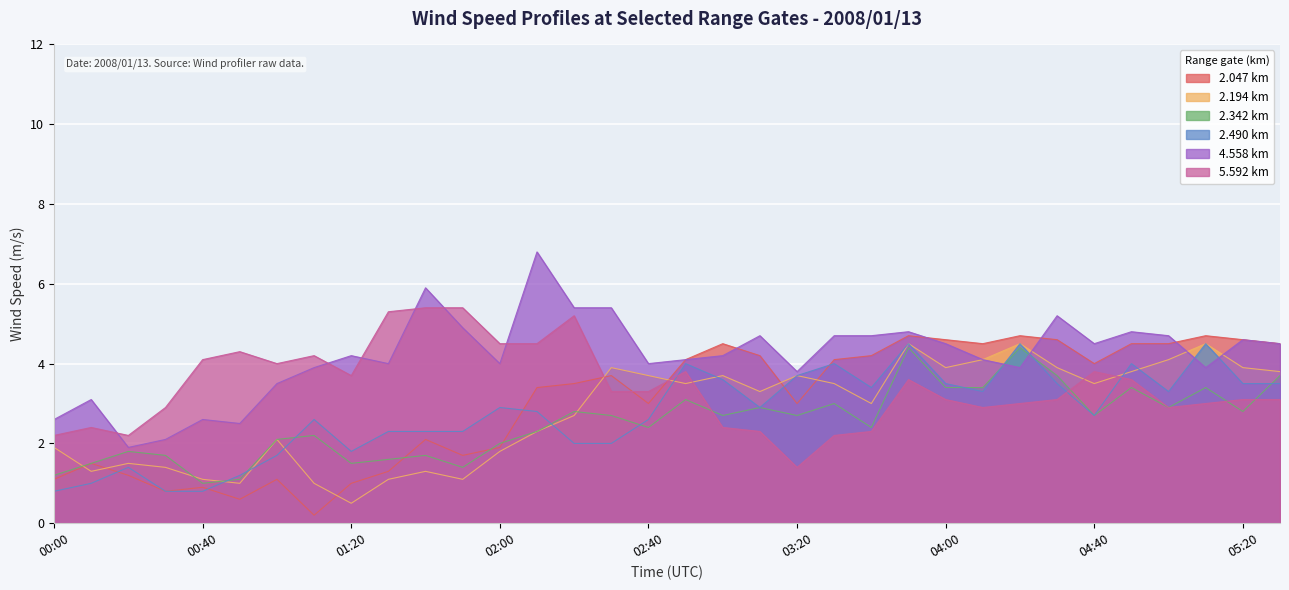

List the series in order of their peak value, lowest first.

2.342 km, 2.194 km, 2.490 km, 2.047 km, 5.592 km, 4.558 km